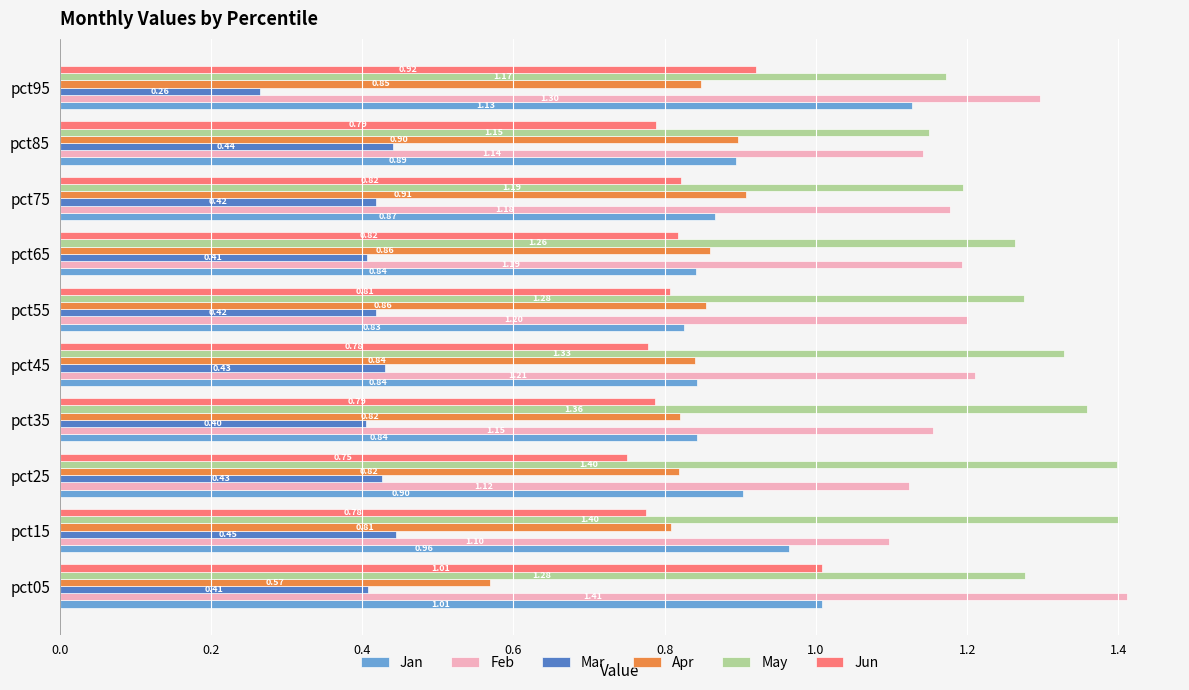

What is the average value of the Mar series?

0.4